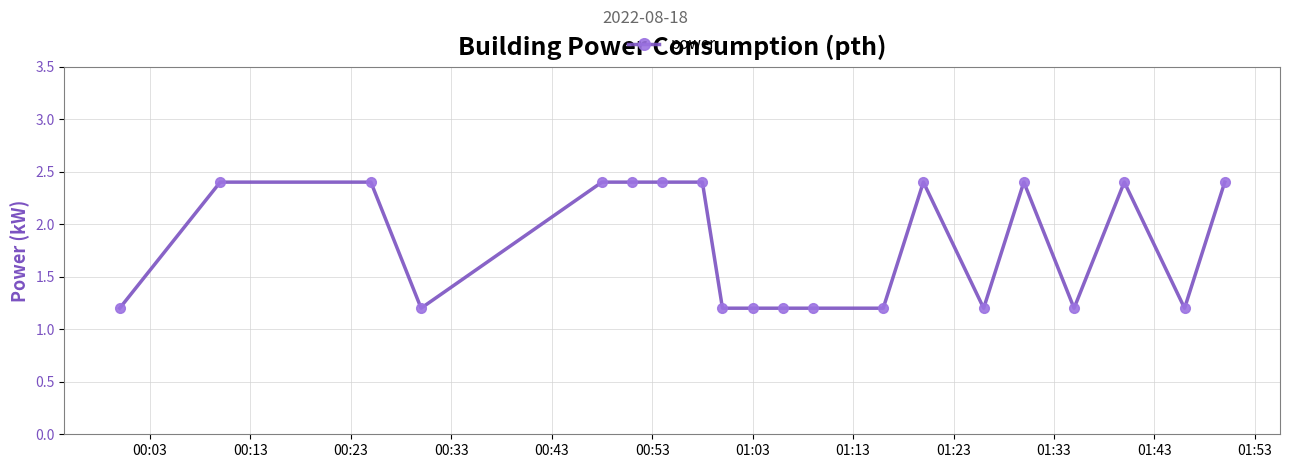

What is the maximum value shown in the chart?

2.4